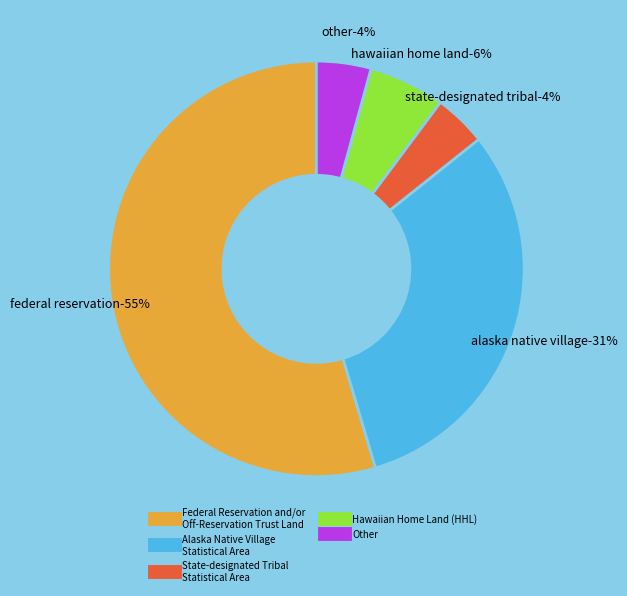

How many segments does this pie chart have?

5